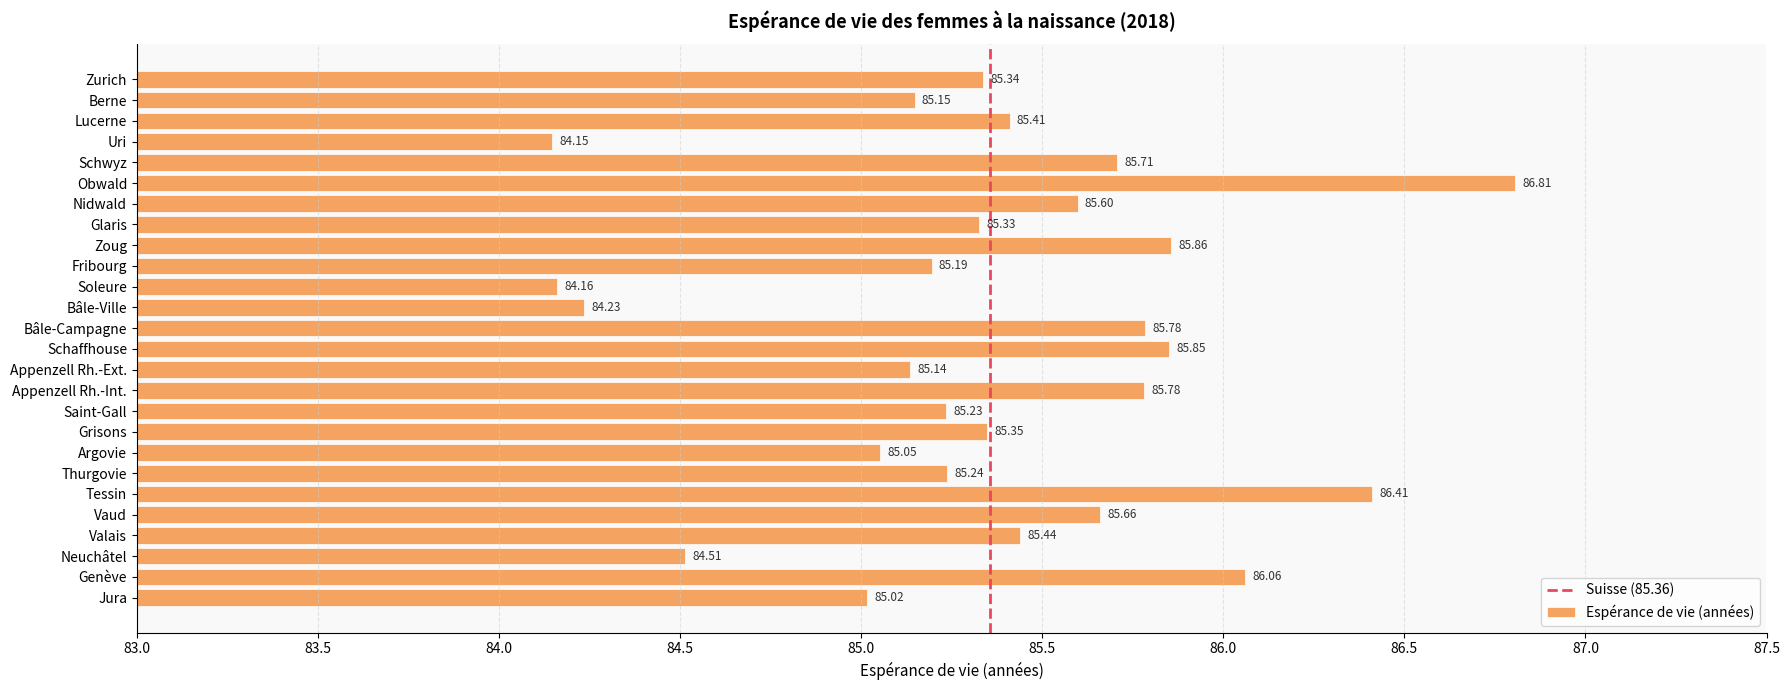

Read the value at Glaris.

85.3